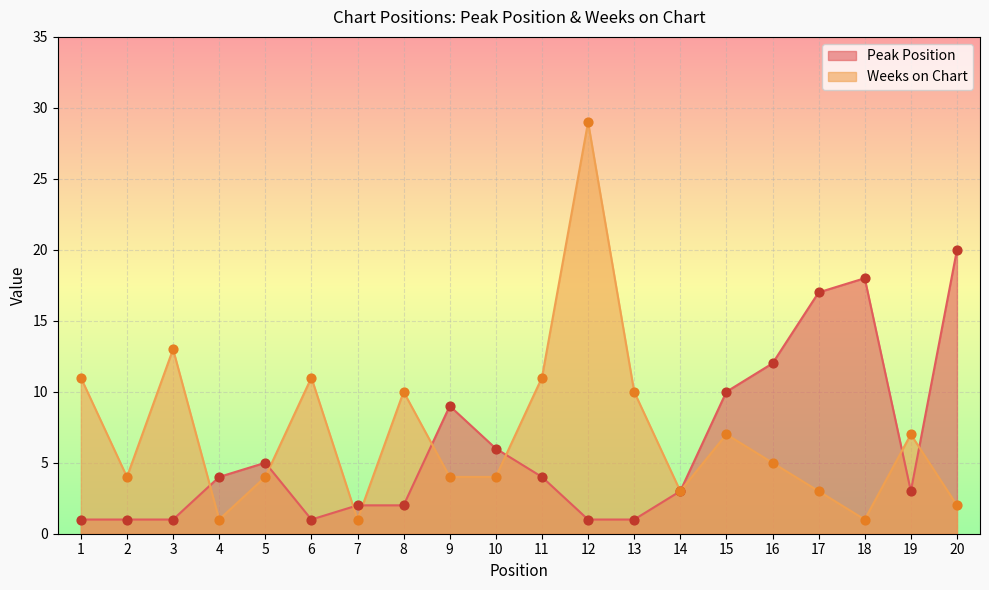

What is the total value across all series at 4?

5